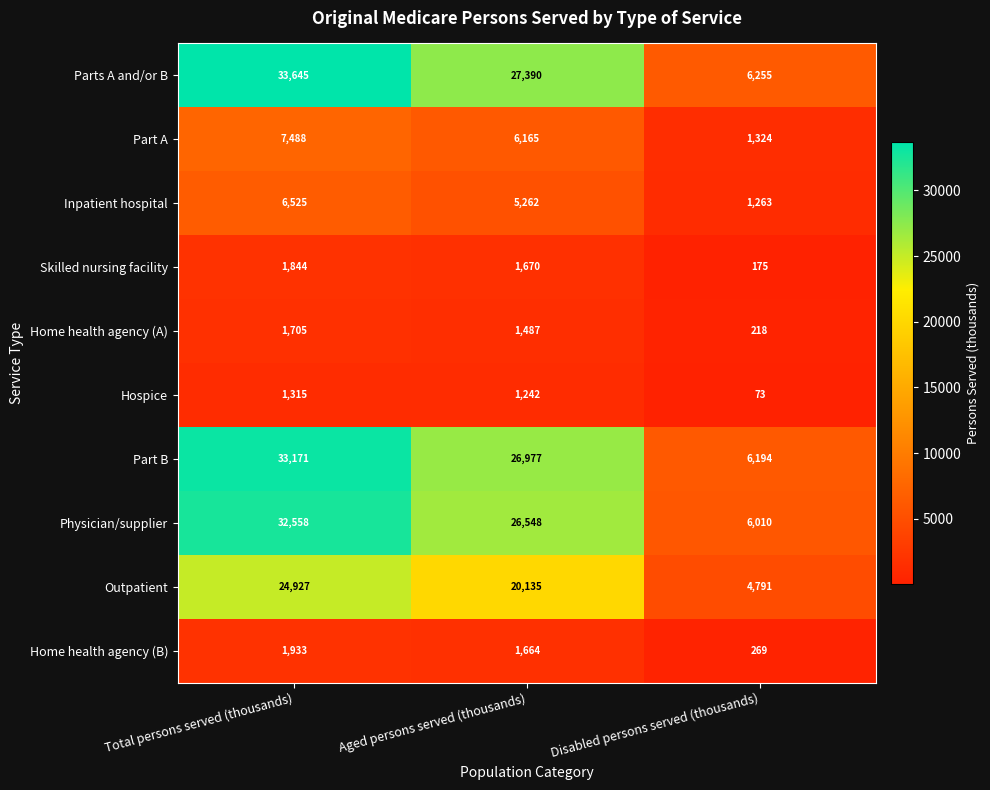

What is the sum of all Parts A and/or B values?

67290